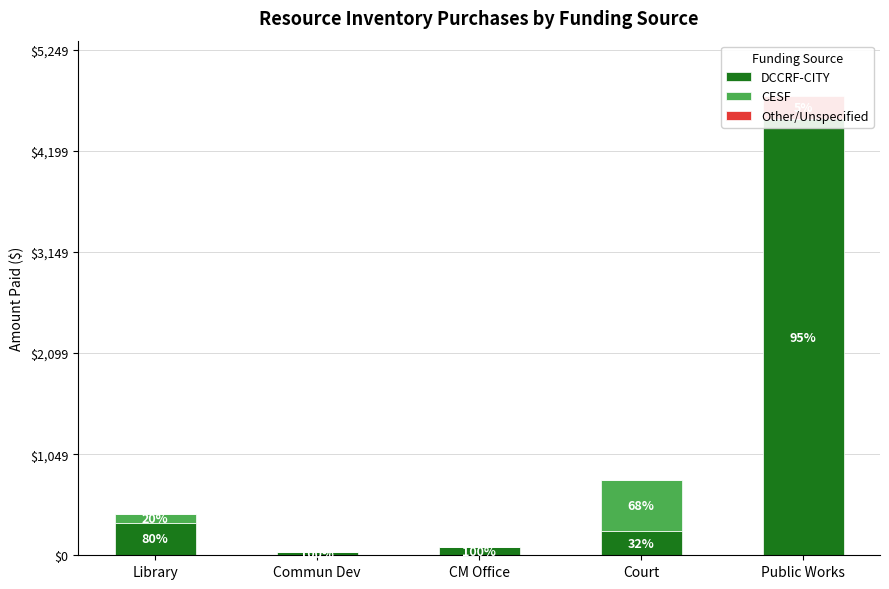

Which series has the widest spread of values?

DCCRF-CITY